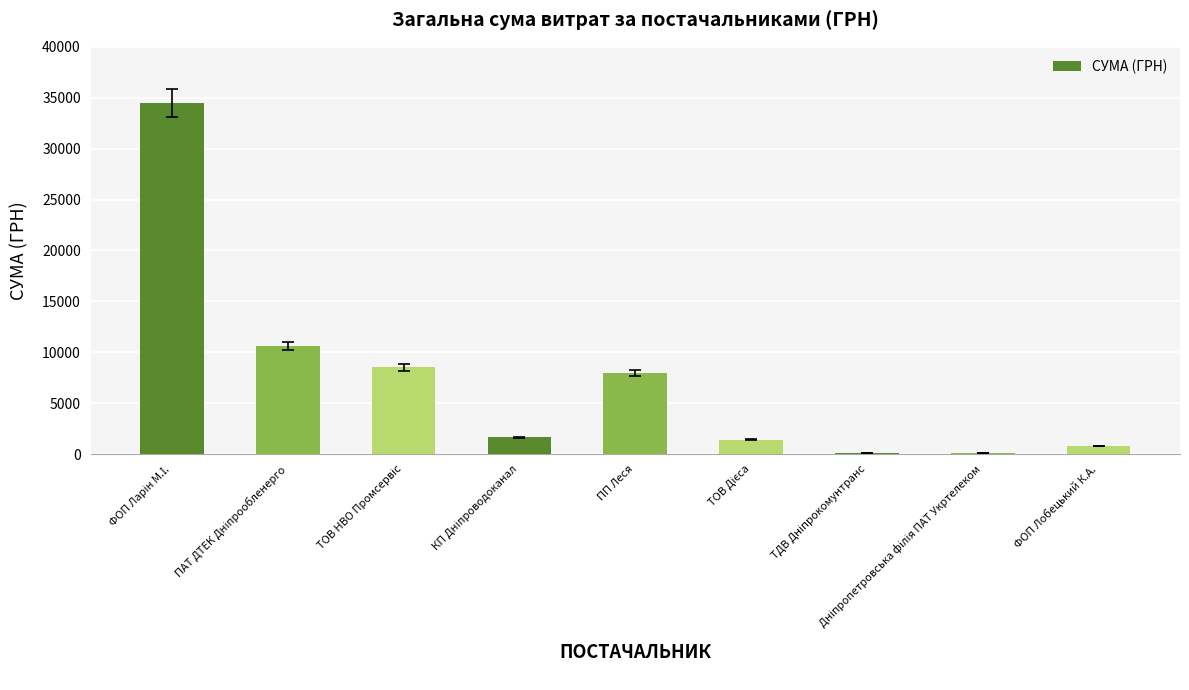

What is the sum of all values?

65727.8